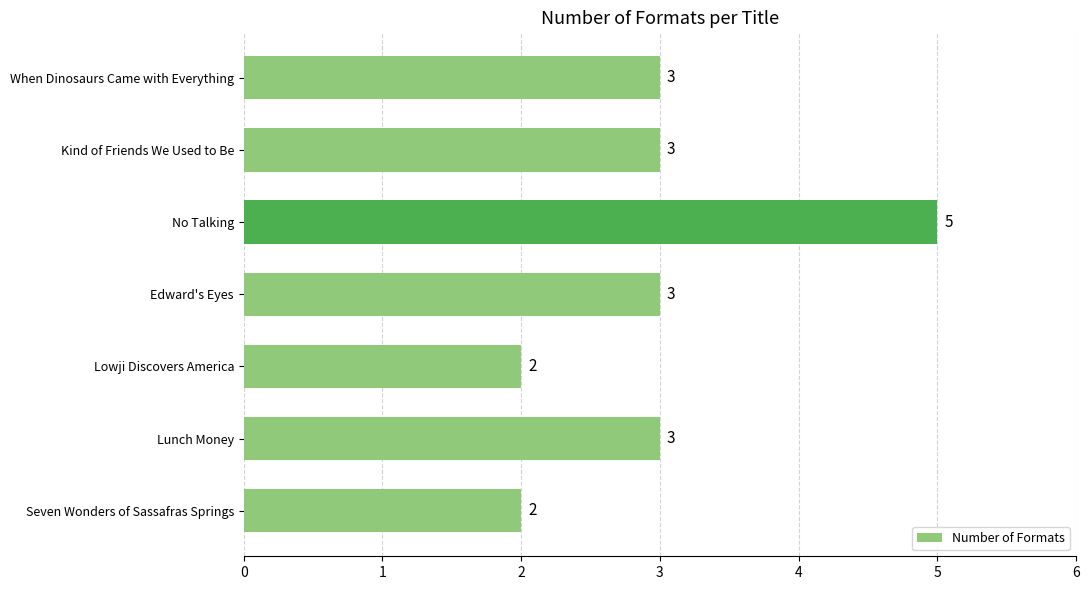

Approximately how many times larger is the value at No Talking compared to Kind of Friends We Used to Be?

1.7